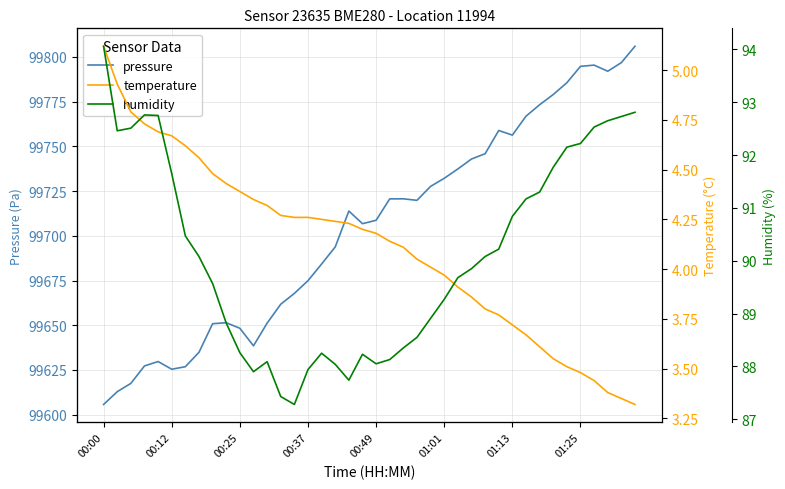

What is the maximum value for pressure?

99806.0